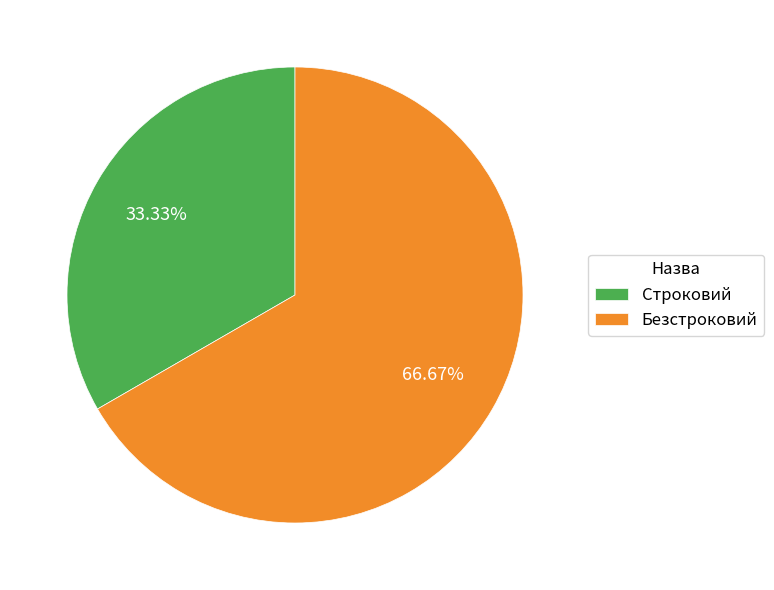

To the nearest percent, what portion does Строковий represent?

33%